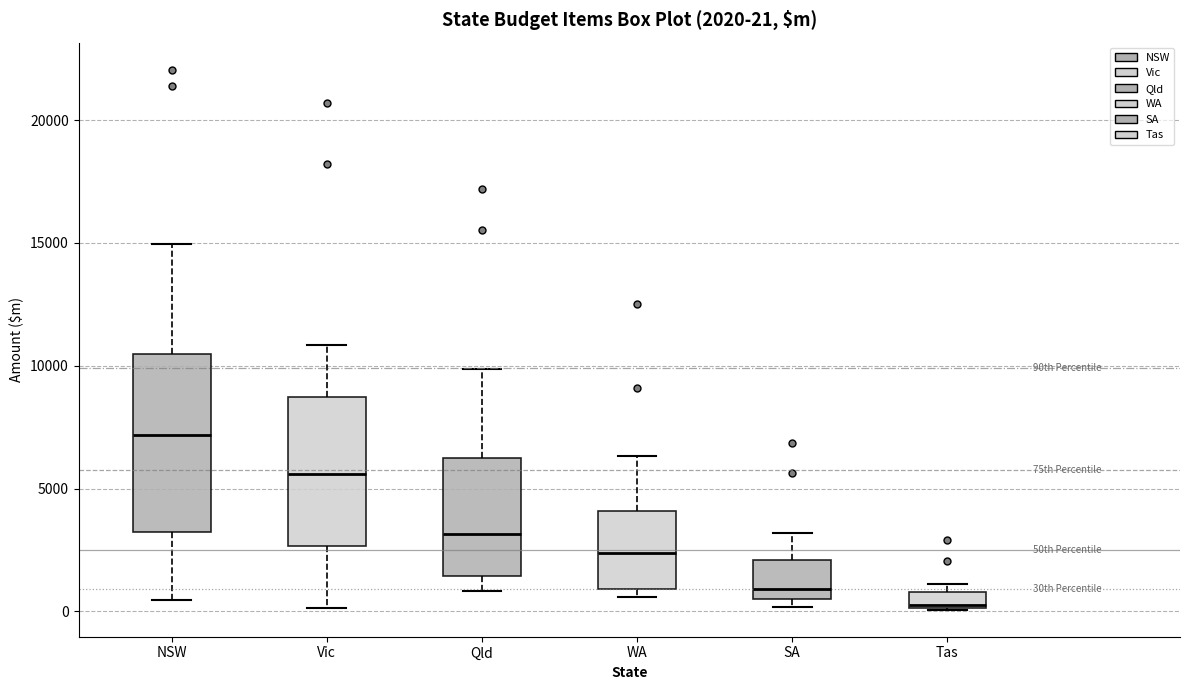

Which box is the tallest, from its lower edge to its upper edge?

NSW